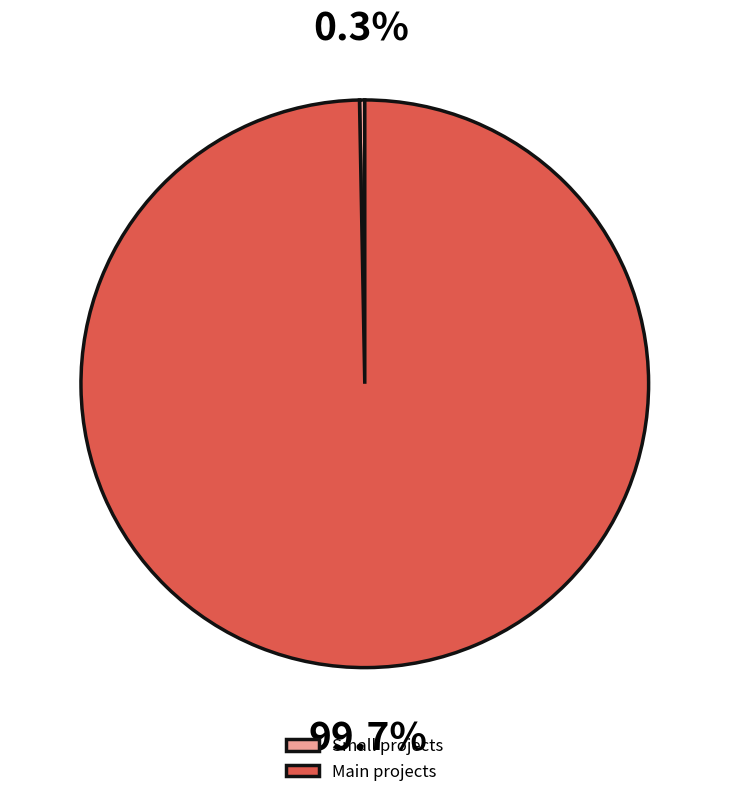

Count the number of slices in the pie.

2